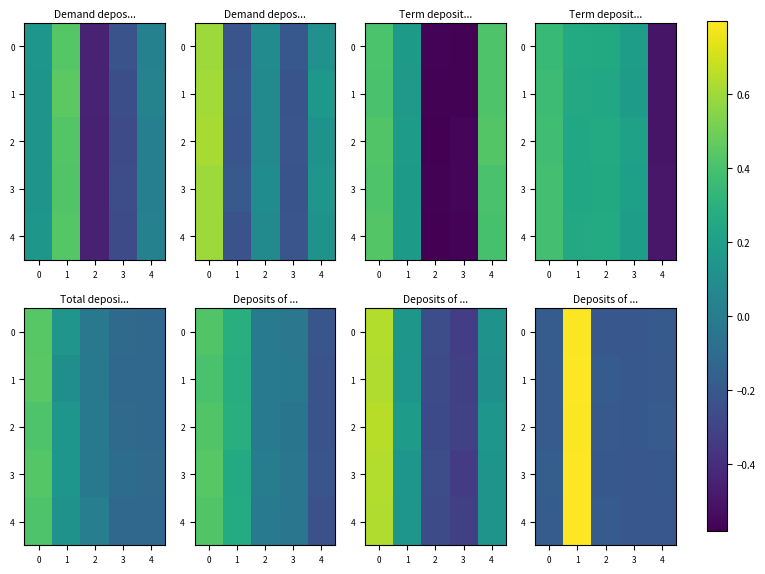

How many data points in row_1 are above 0?

1